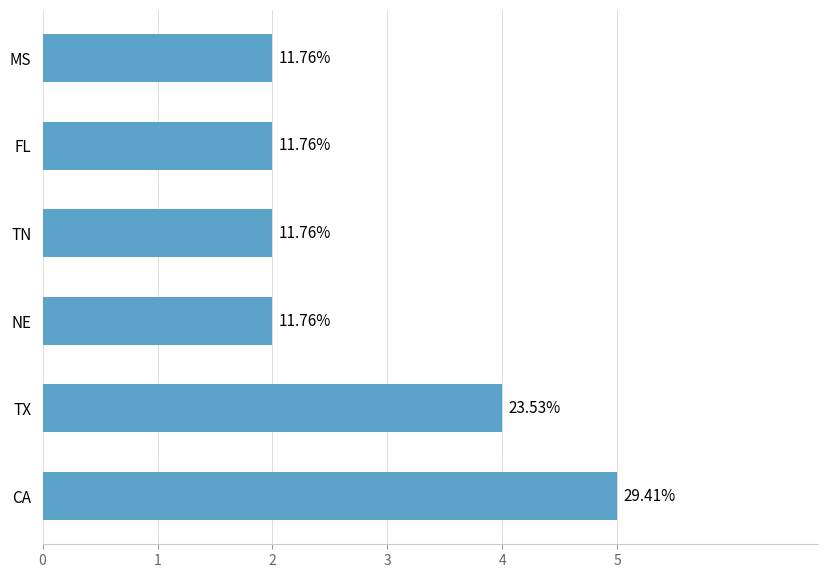

How many values are between 2 and 4?

5